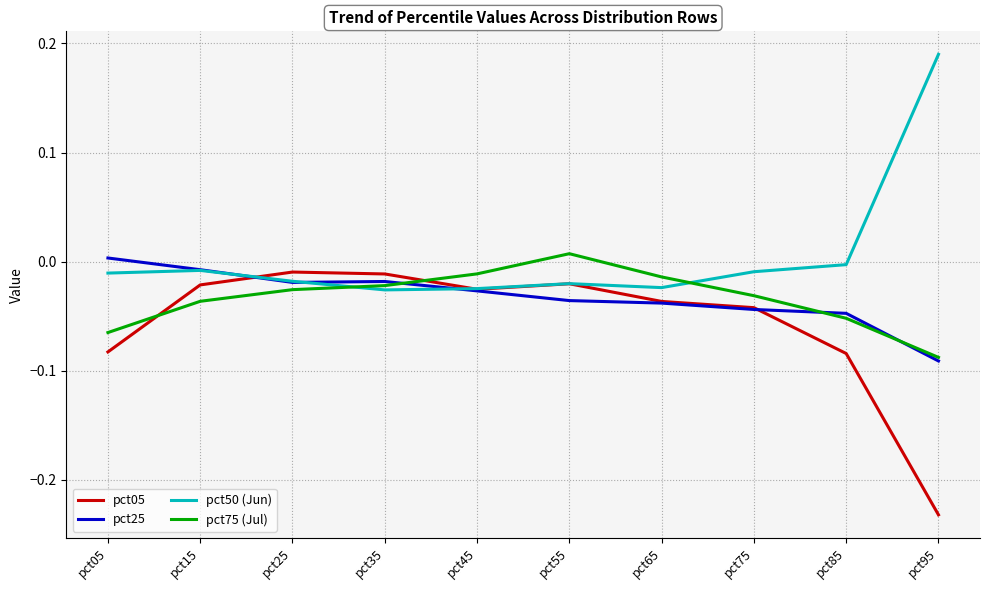

Does the chart display data point markers on the line(s)?

No